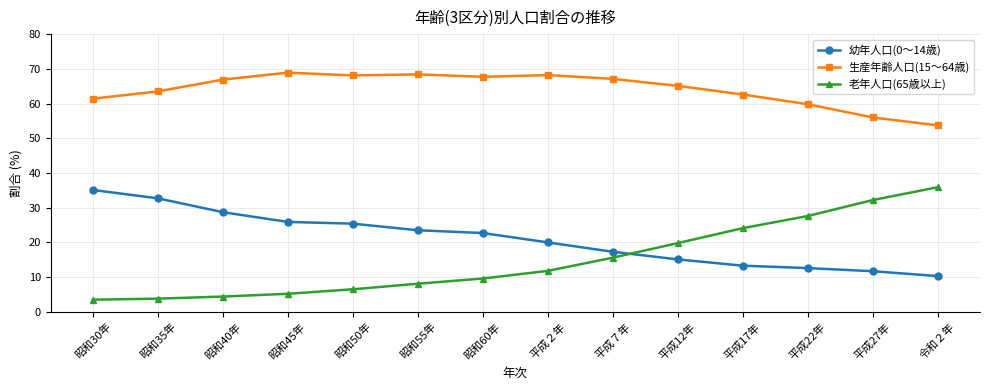

True or false: 老年人口(65歳以上) and 生産年齢人口(15～64歳) intersect in this chart.

False